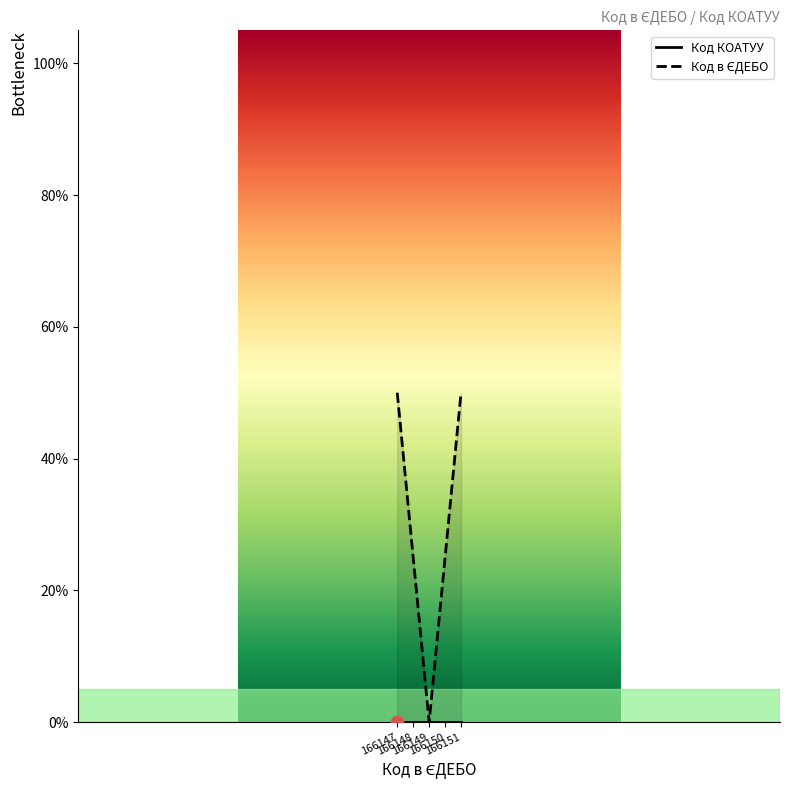

Which series has the largest Y range (max minus min)?

Код в ЄДЕБО